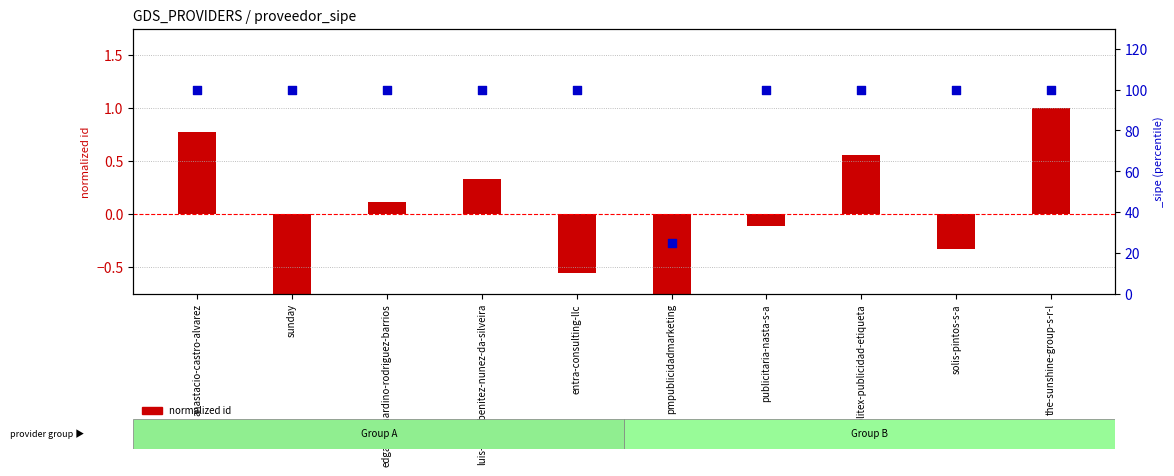

What is the change in value from edgar-bernardino-rodriguez-barrios to publitex-publicidad-etiqueta?

+0.4